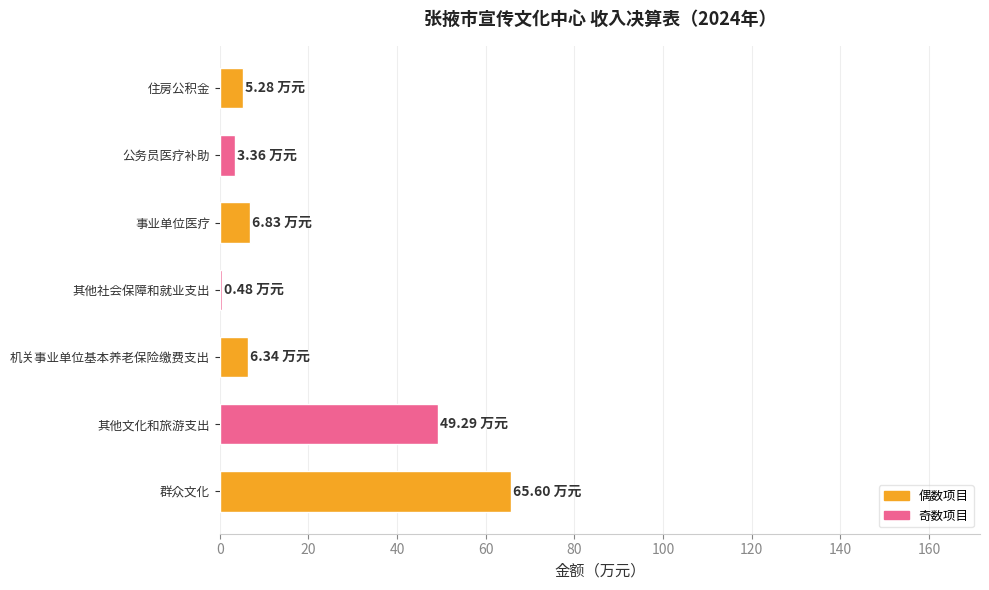

Between 群众文化 and 机关事业单位基本养老保险缴费支出, which is larger?

群众文化